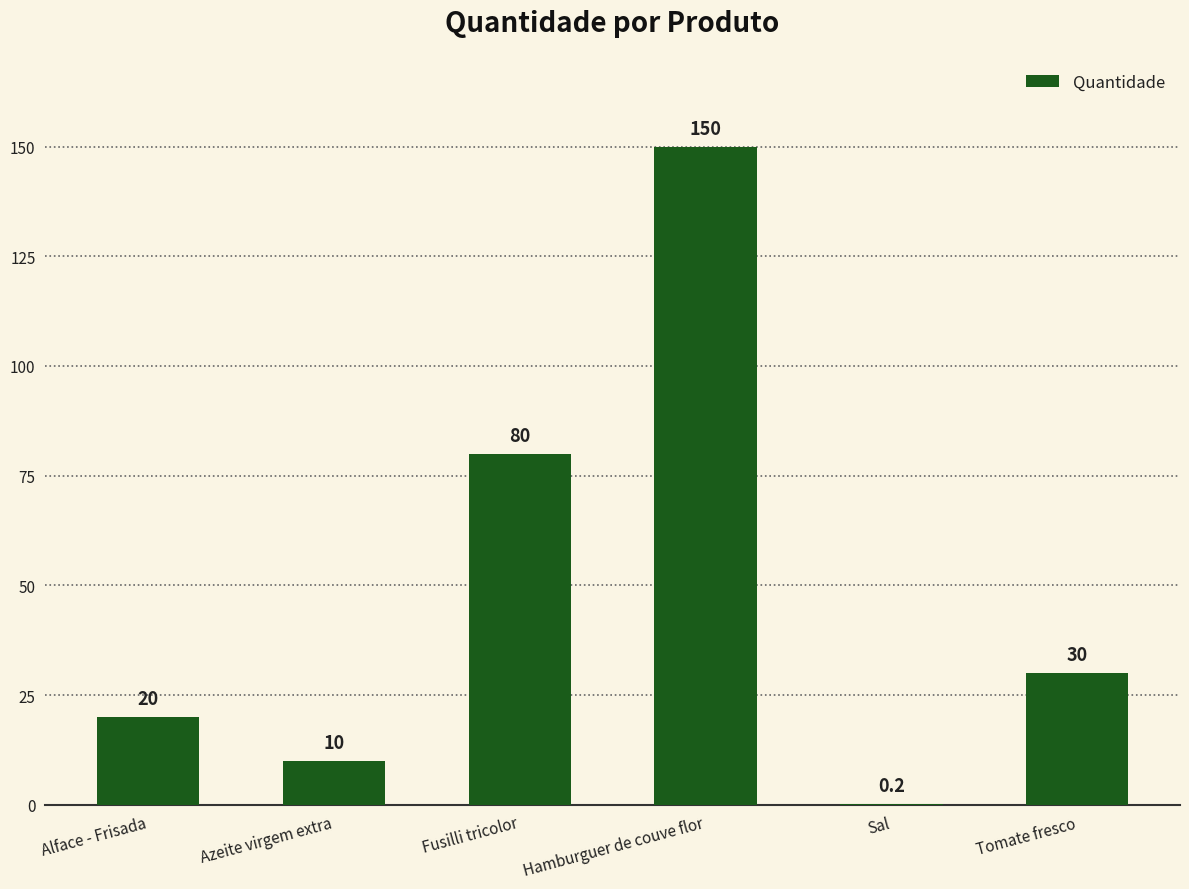

Which category has the highest value across all series?

Hamburguer de couve flor